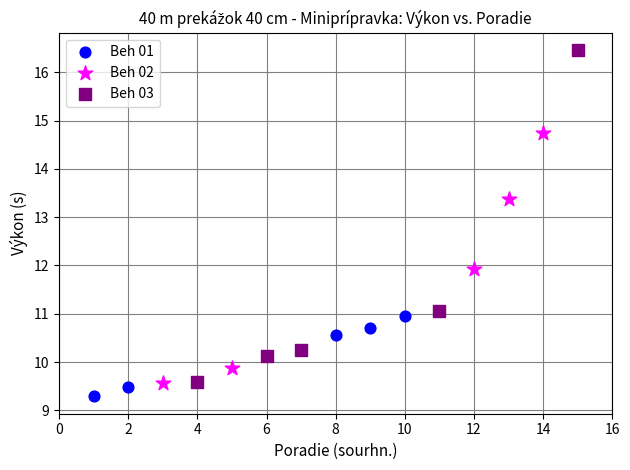

Which series has the largest Y range (max minus min)?

Beh 03